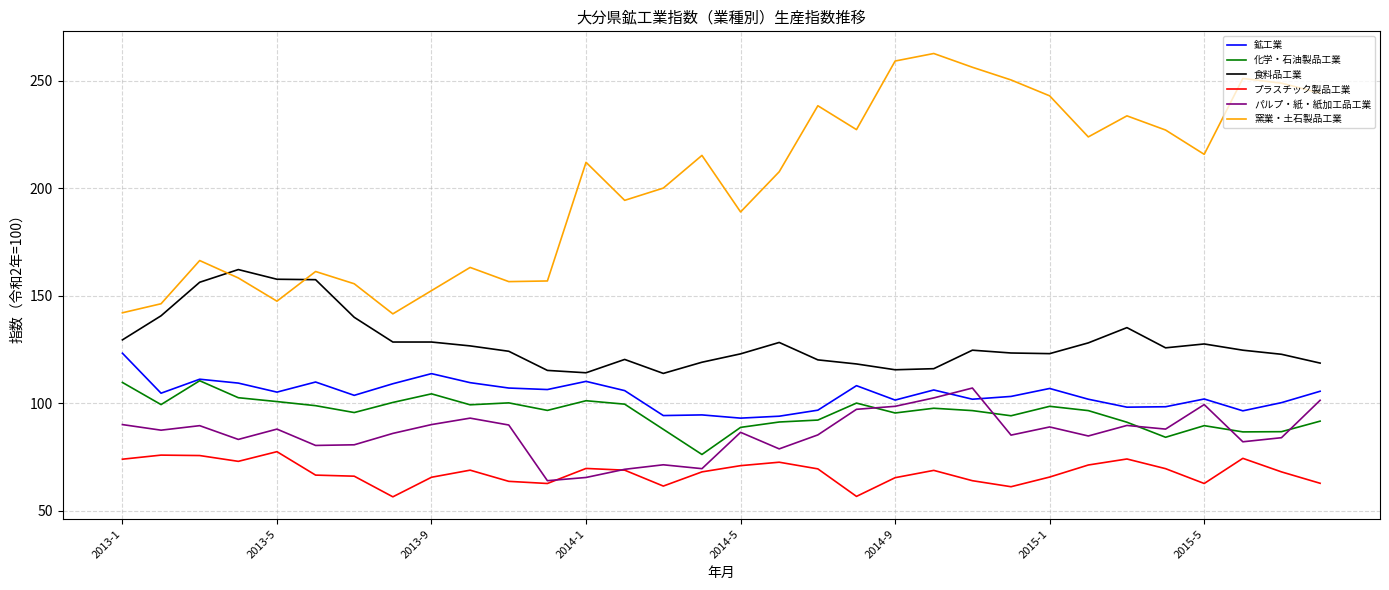

Which series has the largest range (max minus min)?

窯業・土石製品工業